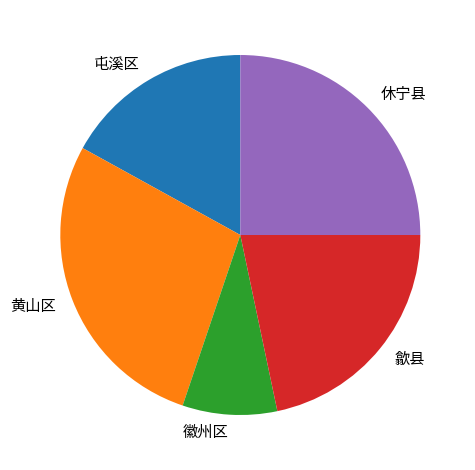

Which slice is the largest?

黄山区